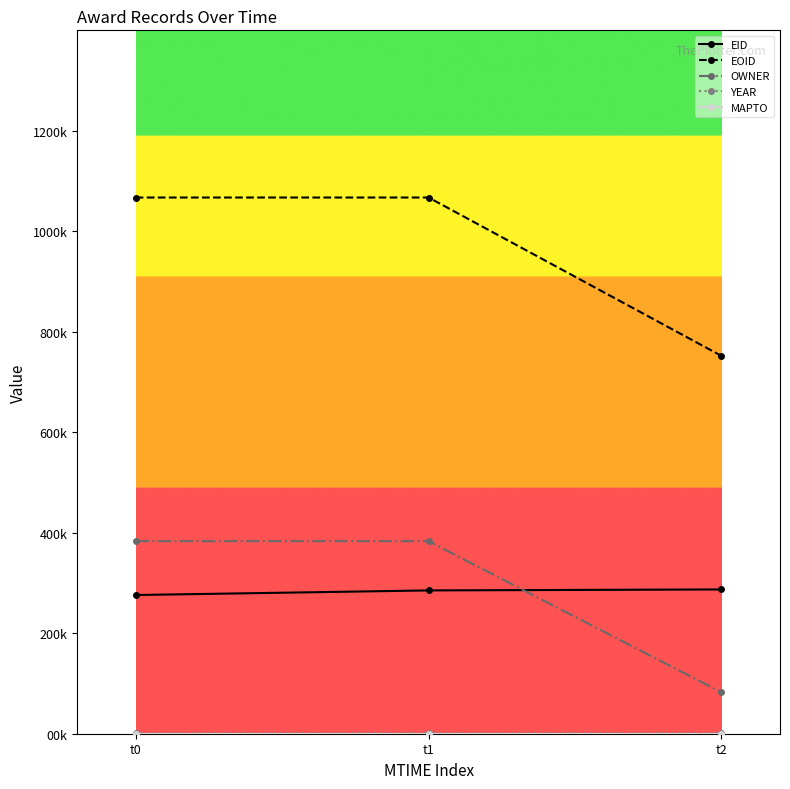

Reading left to right, what are all the values shown in this chart?

EID: 276054	285234	287159
EOID: 1067259	1067260	752049
OWNER: 383220	383220	82341
YEAR: 2014	2014	2014
MAPTO: 0	0	0